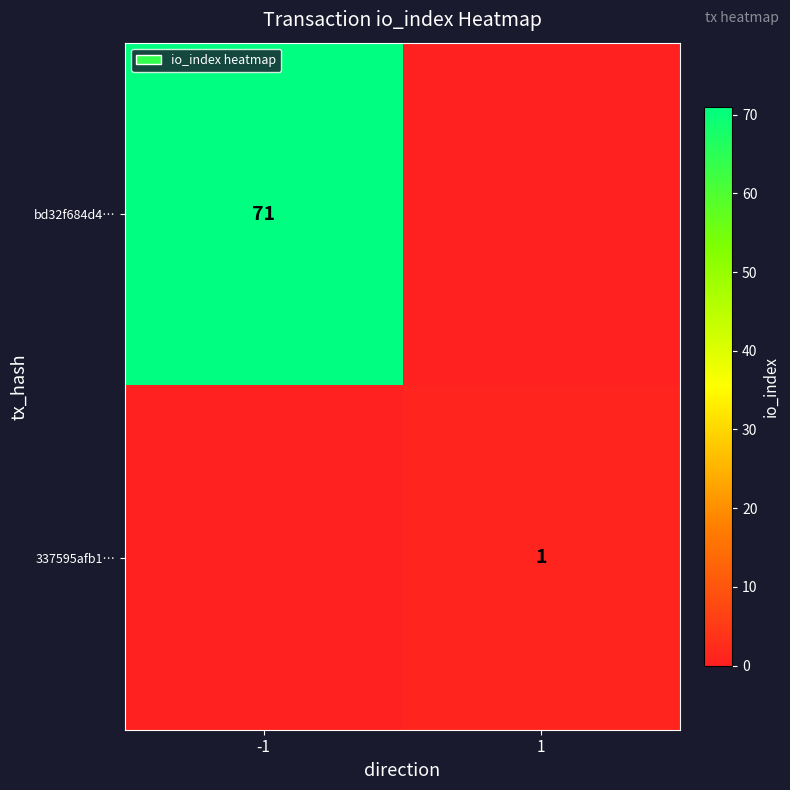

Is the value of 337595afb1… at 1 greater than the value of bd32f684d4… at -1?

No